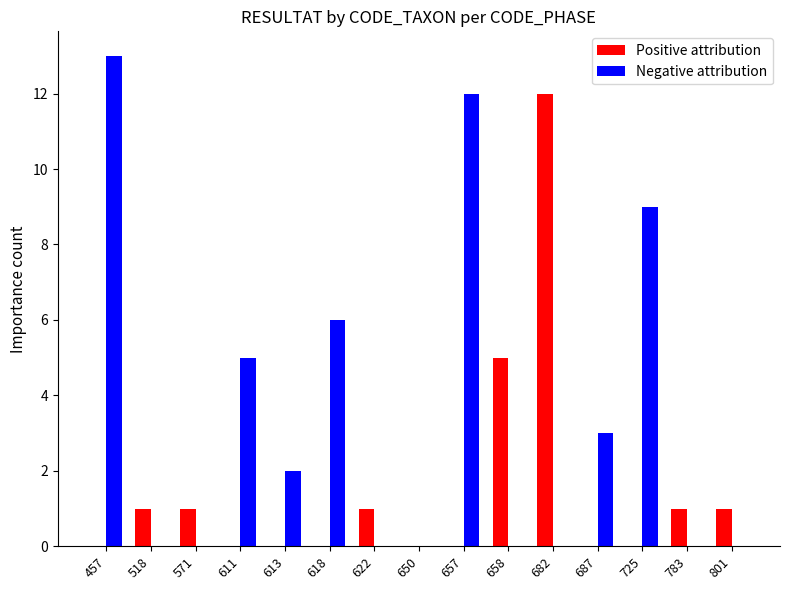

What is the total value across all series at 457?

13